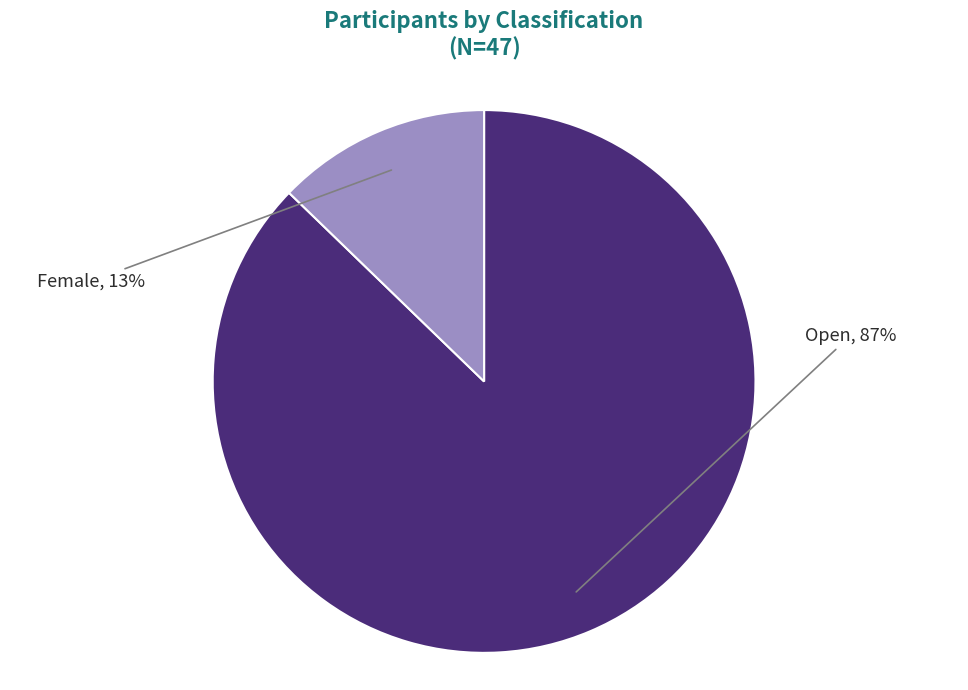

To the nearest percent, what is the average slice percentage?

50%